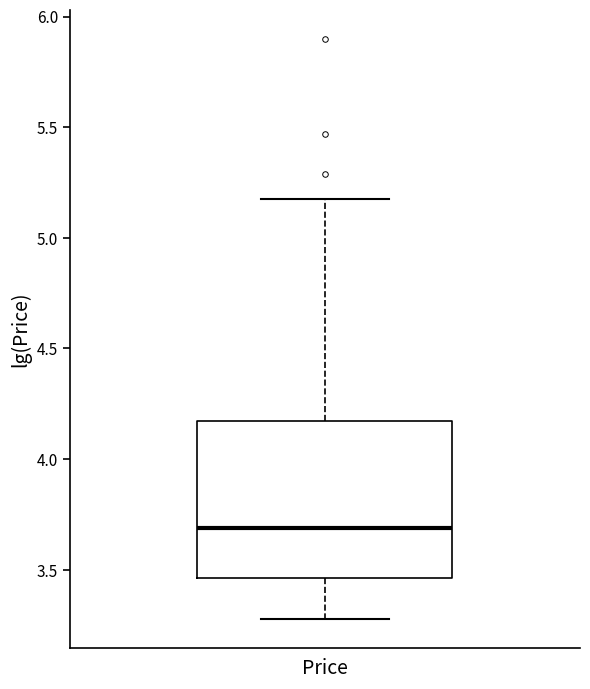

Where is the upper edge of the box for Price on the y-axis? The values are not printed on the chart, so give them approximately, as read against the axis.

4.15